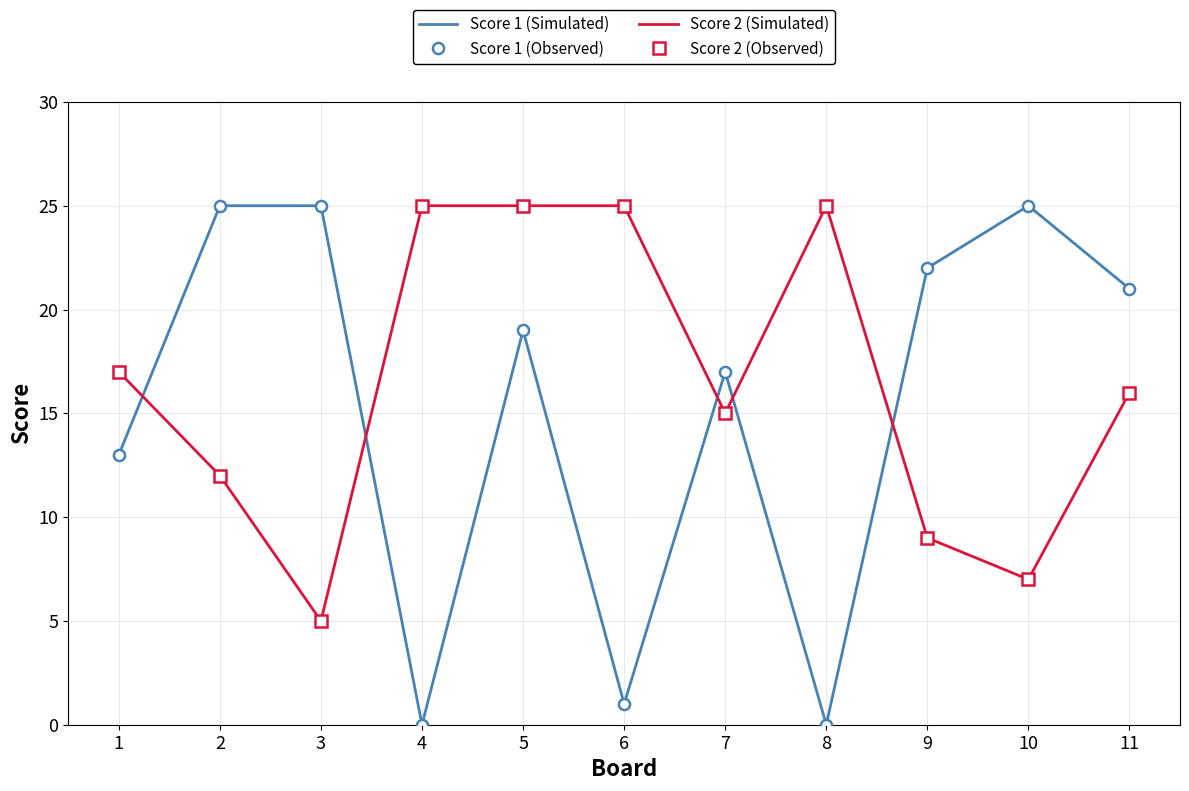

Is it true that Score 2 (Simulated) equals 42 at 5?

False